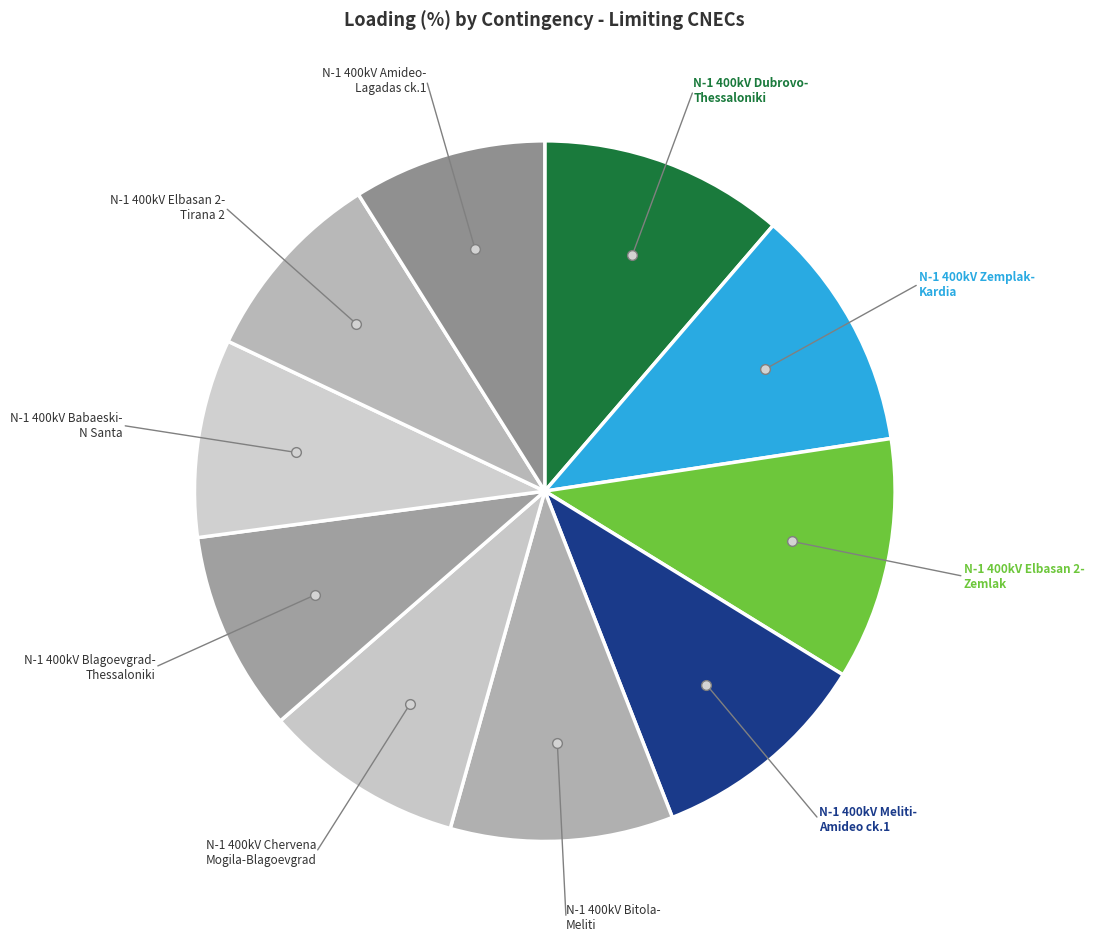

To the nearest percent, what is the average slice percentage?

10%